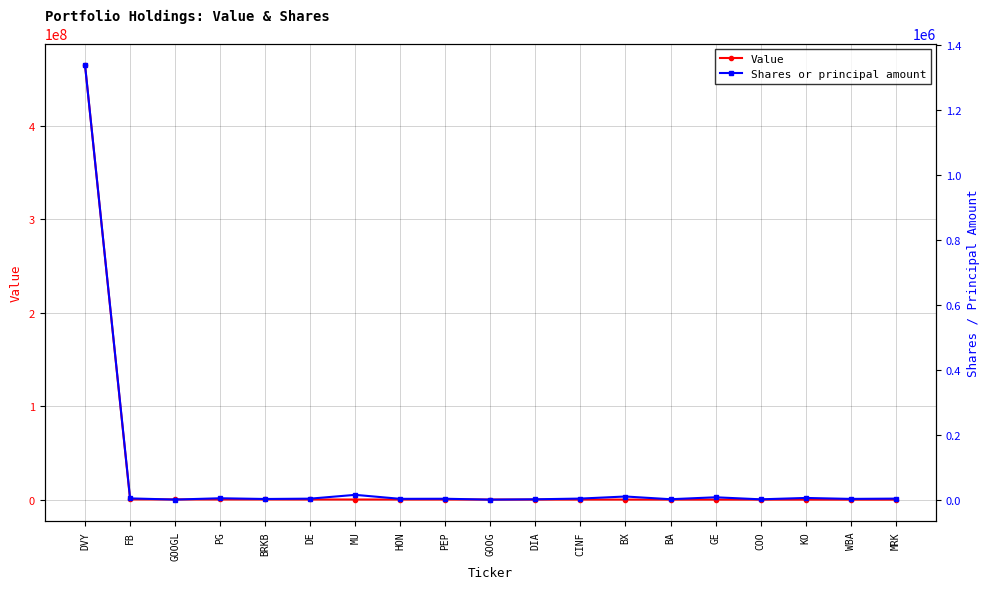

Count the number of data series in this chart.

2